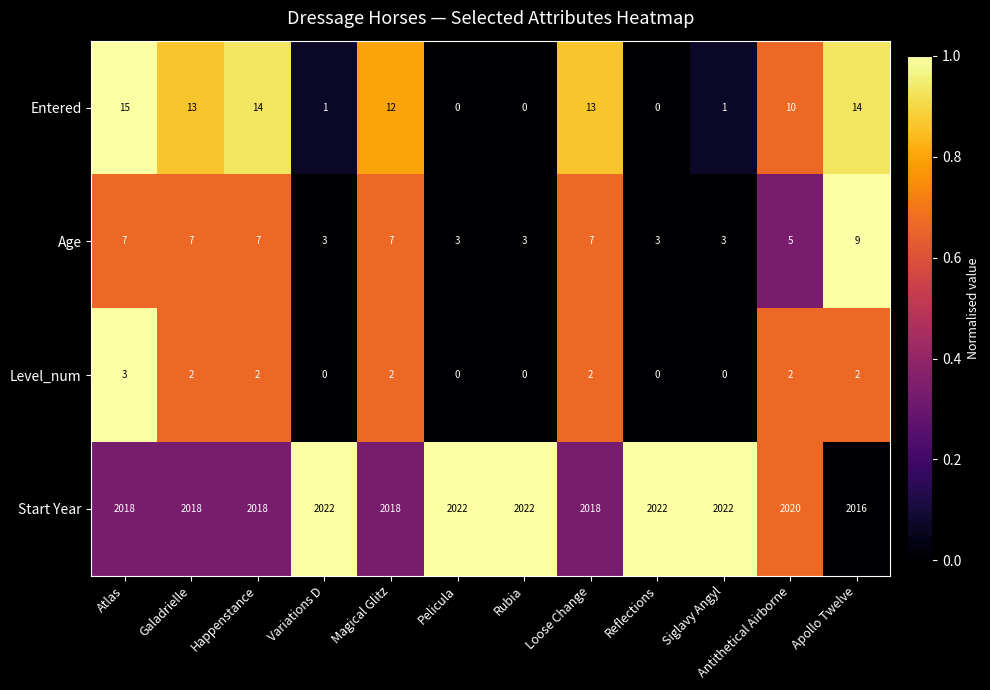

What is the highest value of the Entered series?

15